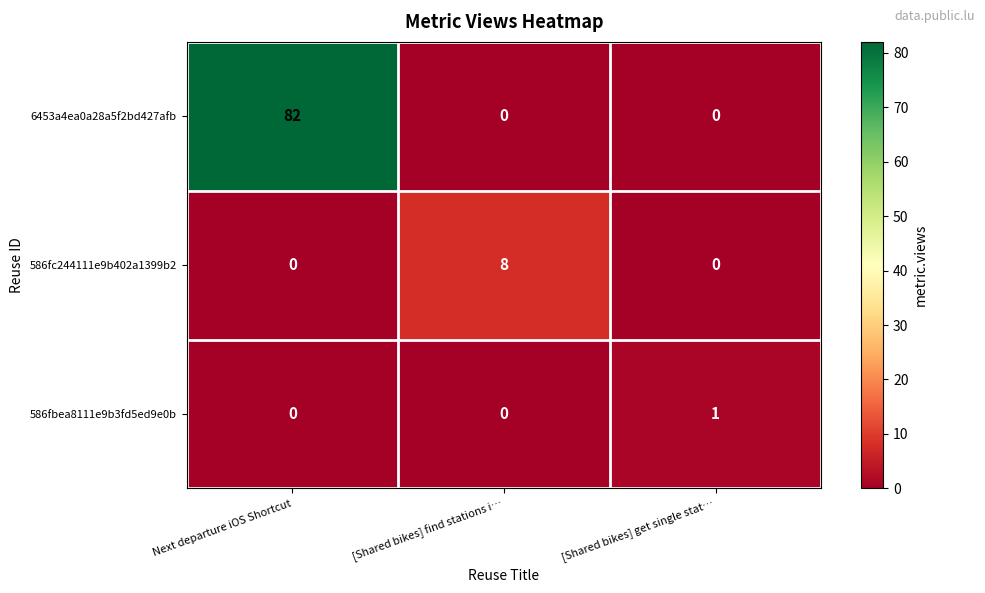

Is it true that 586fc244111e9b402a1399b2 equals 8 at [Shared bikes] find stations i…?

True